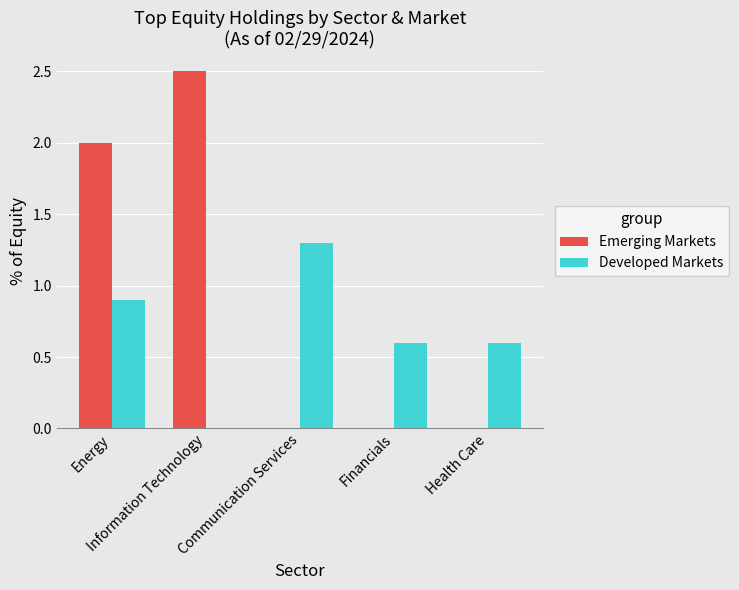

At which label does Emerging Markets reach its peak?

Information Technology